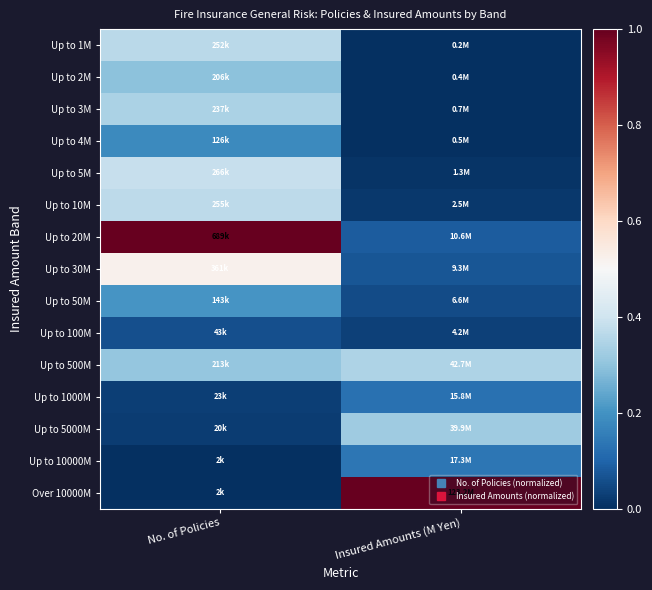

At how many categories does at least one series exceed 0?

2